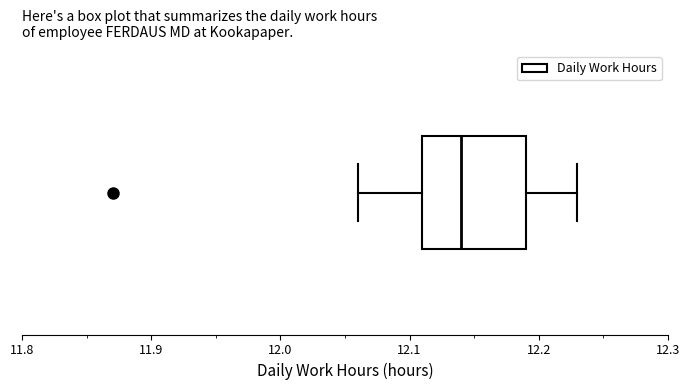

Transcribe this box plot: give where the median line is, the range the box spans, and where the two whiskers end, as read against the x-axis. The values are not printed on the chart, so give them approximately, as read against the axis.

median 12.14, box 12.11 to 12.19, whiskers 12.06 to 12.23